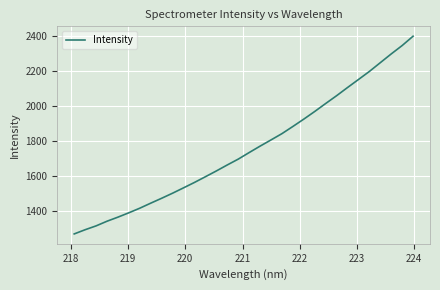

What is the greatest value displayed?

2401.3